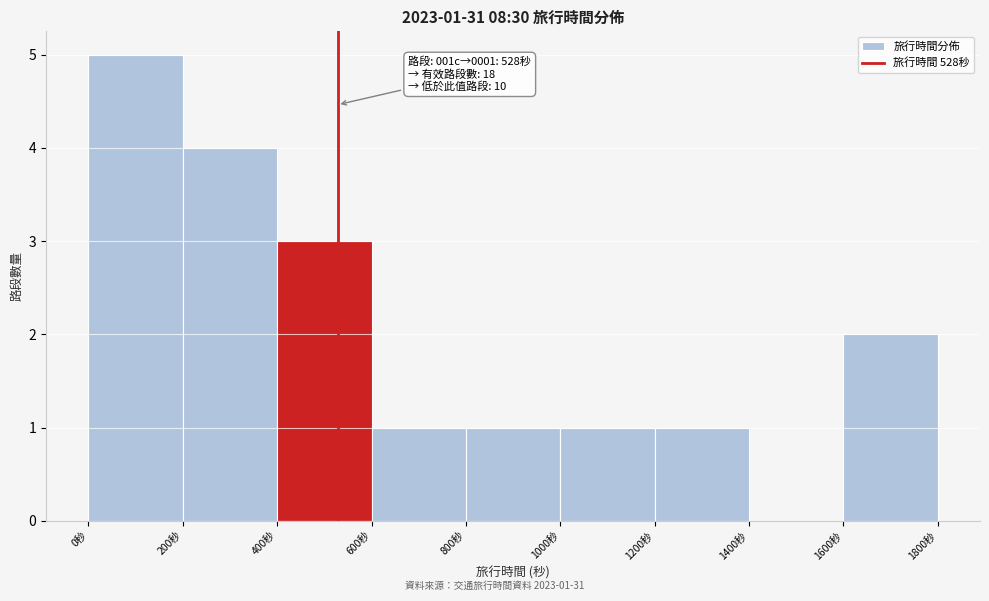

Over which range of the x-axis is the bar tallest?

0 to 200